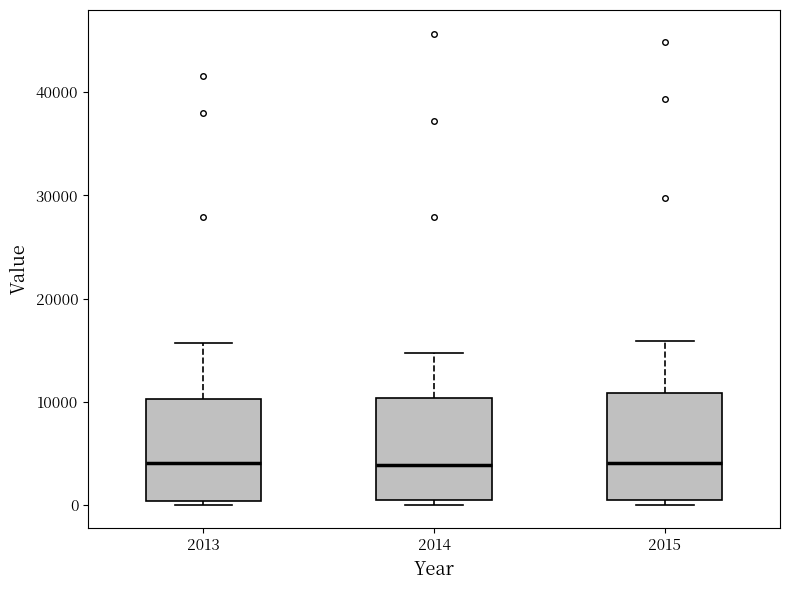

Where is the lower edge of the box at x = 2014 on the y-axis? The values are not printed on the chart, so give them approximately, as read against the axis.

0